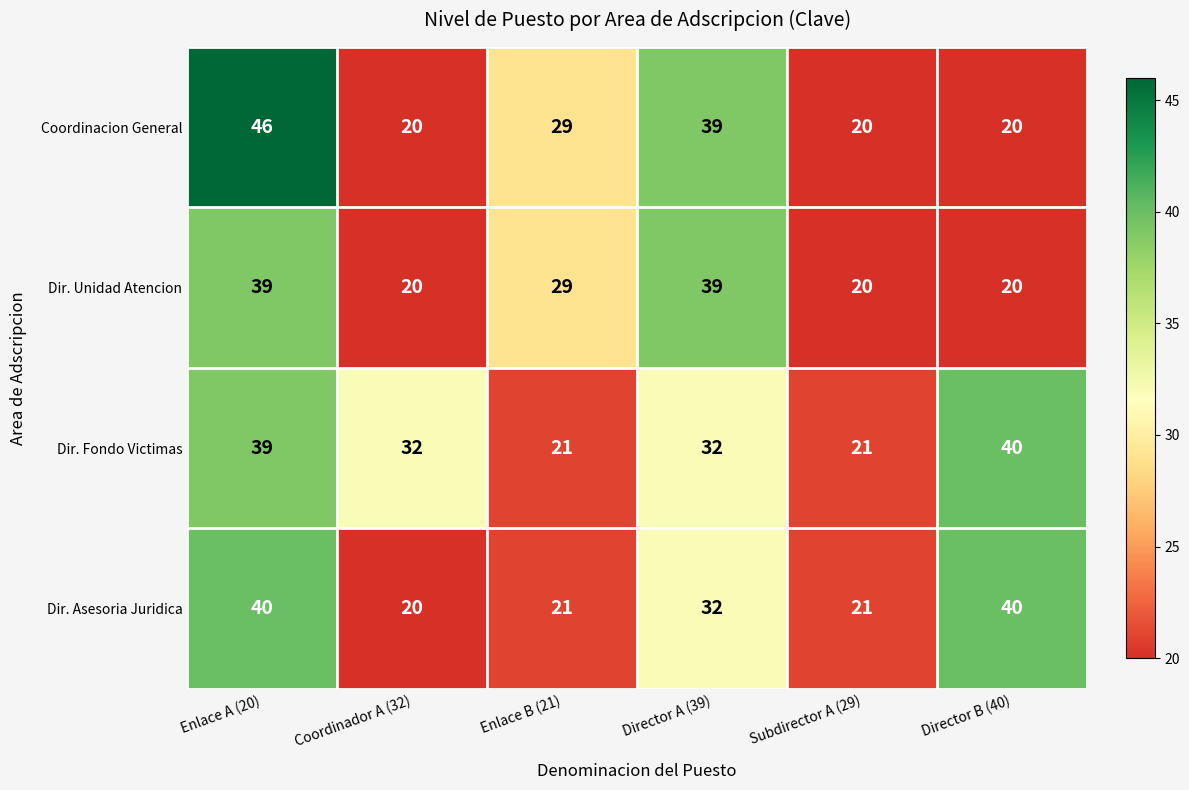

Read the Dir. Asesoria Juridica value at Director B (40), to the nearest 5.

40